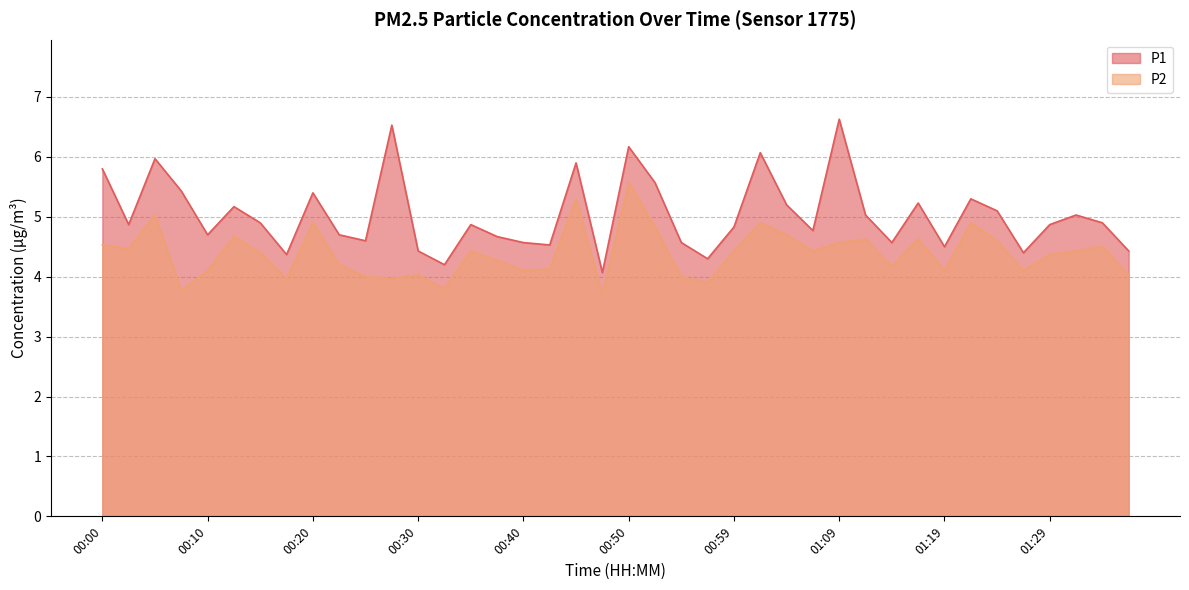

How many distinct data groups are displayed?

2